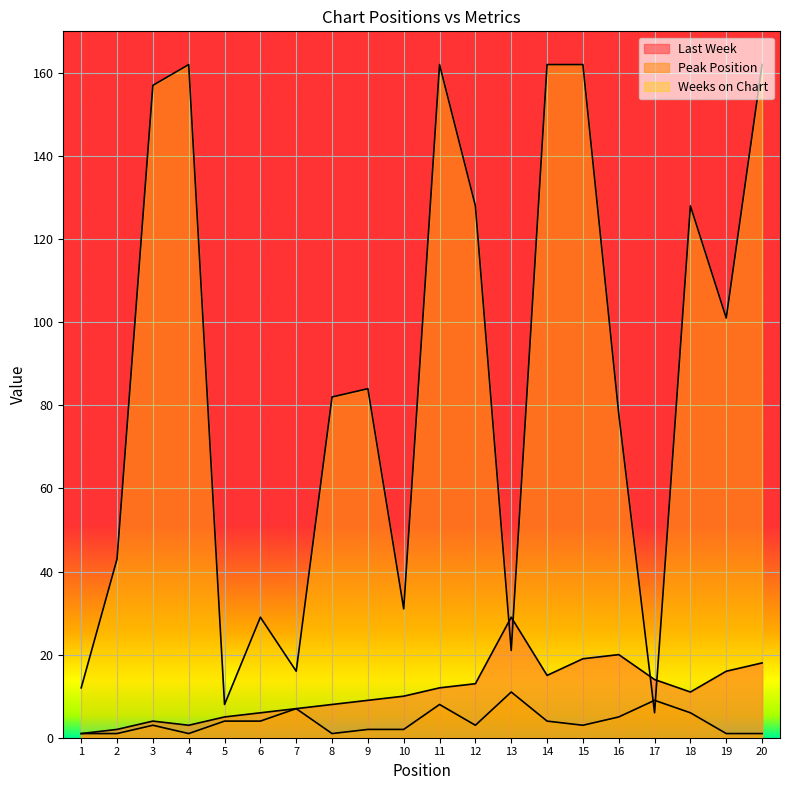

Is the value of Peak Position at 11 greater than the value of Last Week at 18?

No